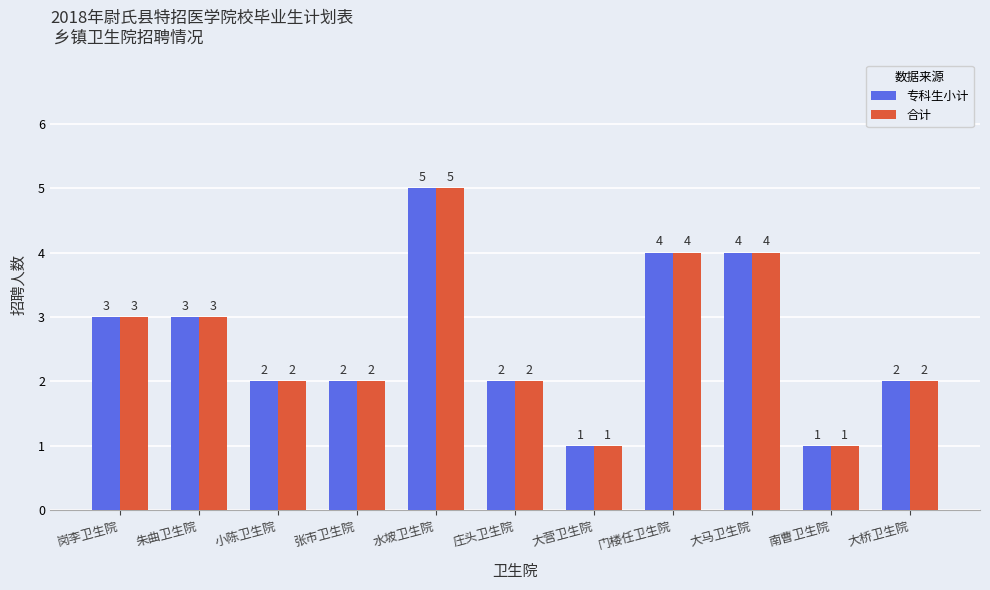

What is the sum of all 专科生小计 values?

29